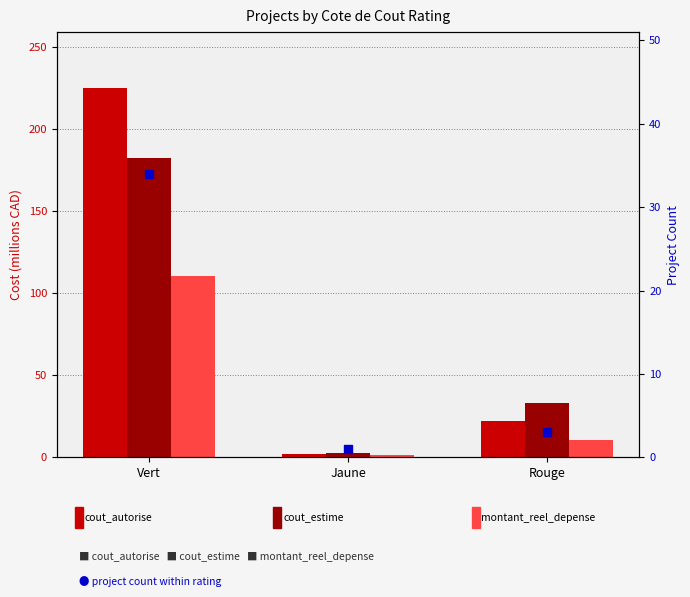

Which series has the largest total across all categories?

cout_autorise